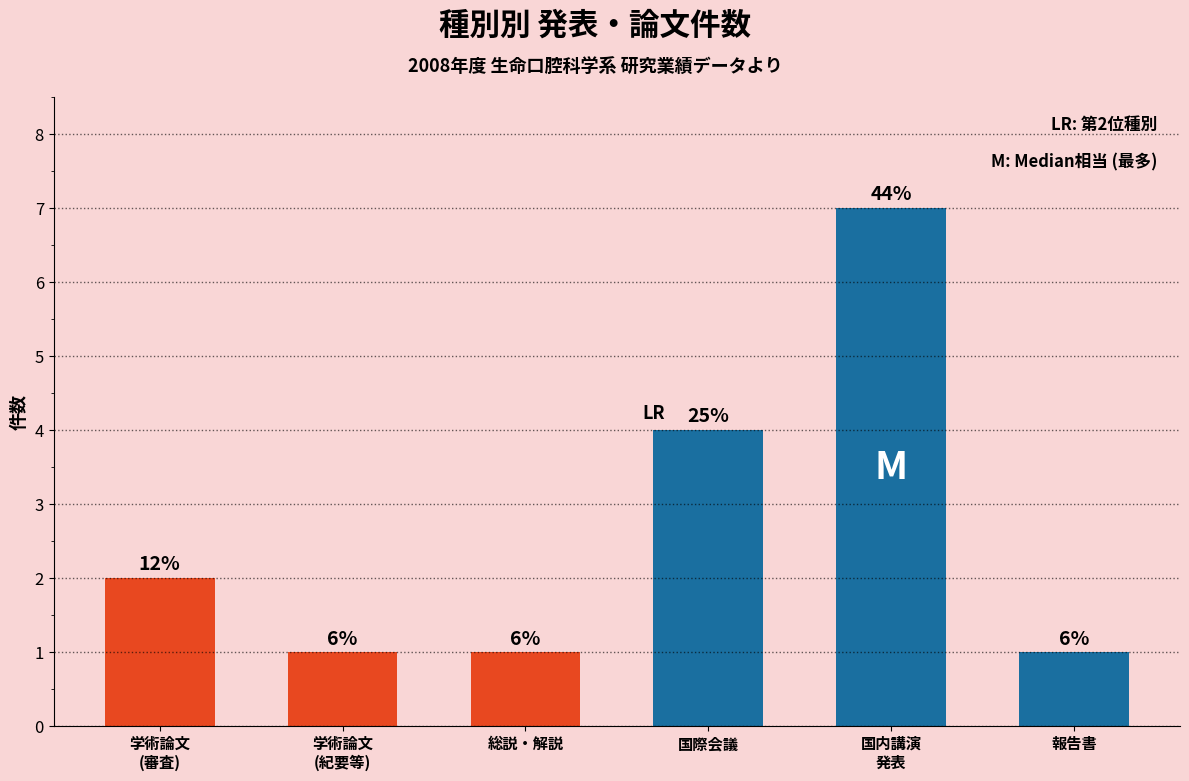

What is the label of the 4th bar from the left?

国際会議